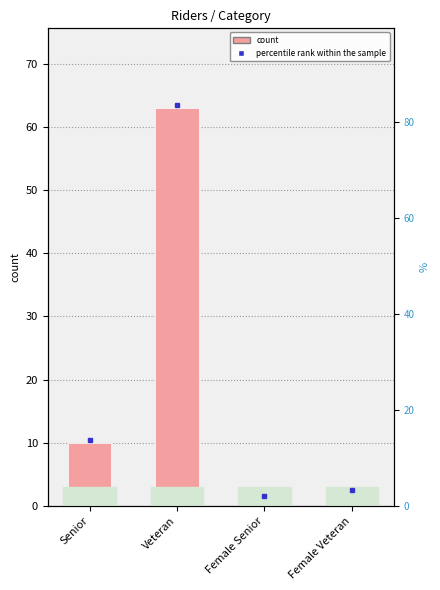

Is it true that the value at Female Senior is 1?

True